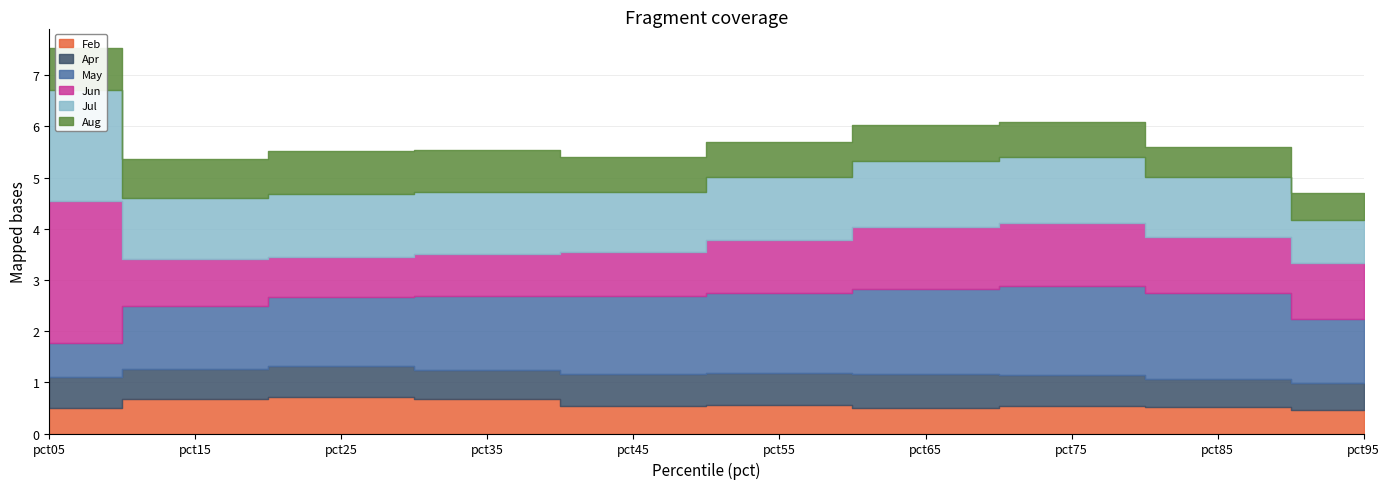

Rank the series by their maximum value, from lowest to highest.

Apr, Feb, Aug, May, Jul, Jun